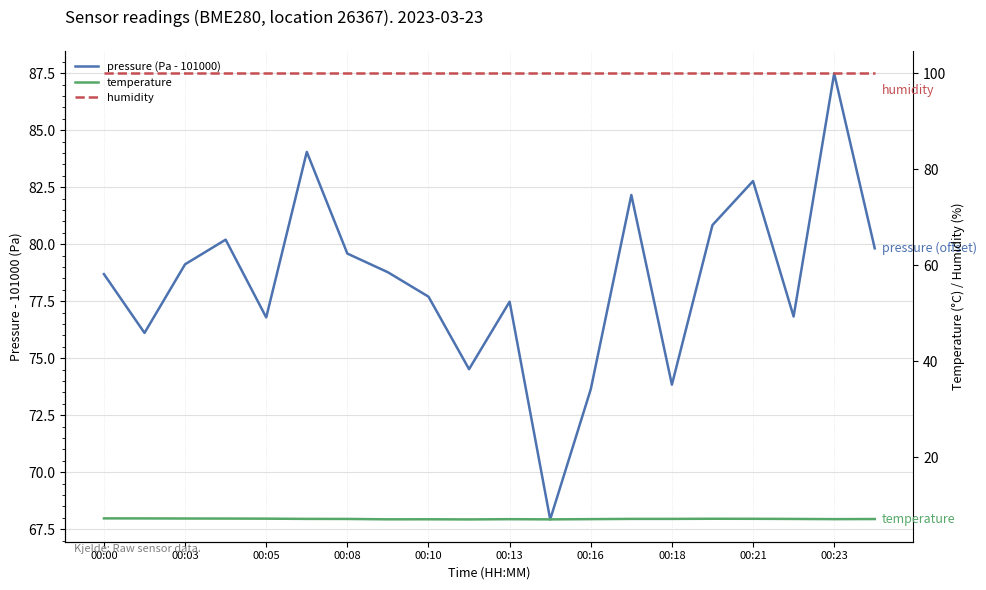

What is the difference between the maximum and minimum values in the pressure (Pa - 101000) series?

19.6